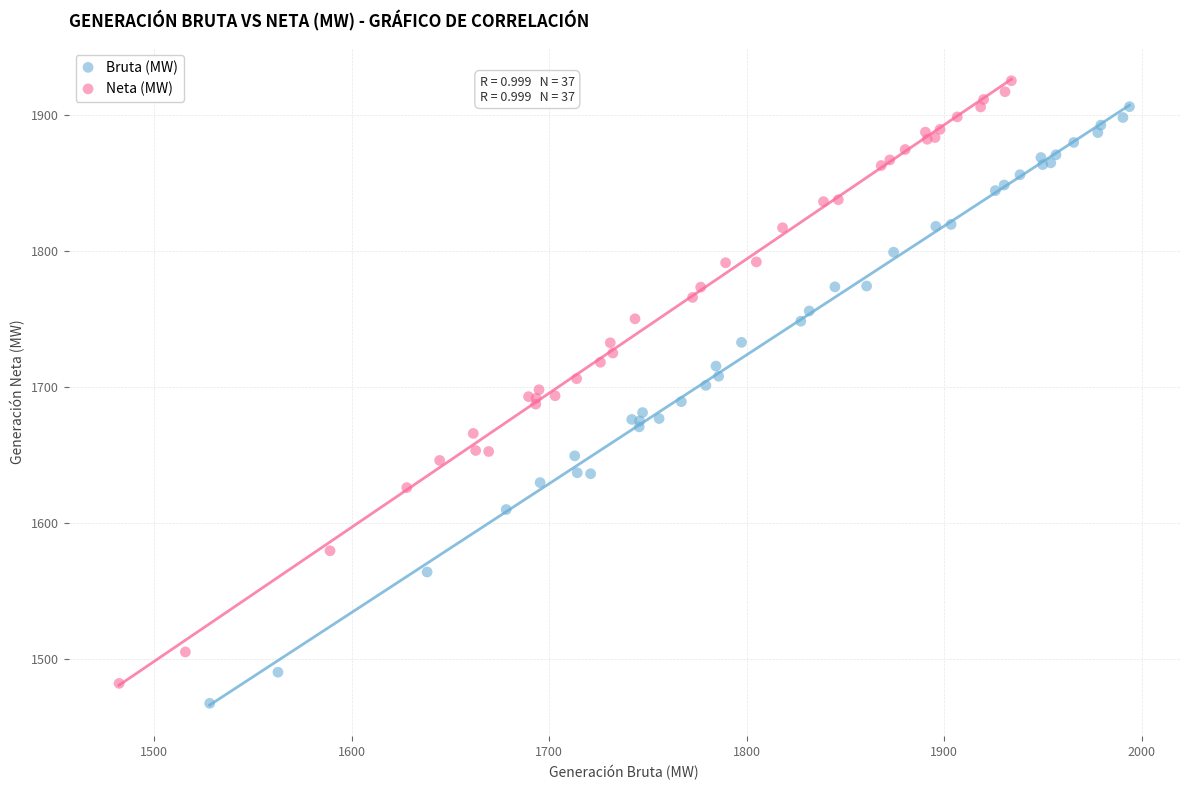

What are all the series names shown in the legend?

Bruta (MW), Neta (MW)